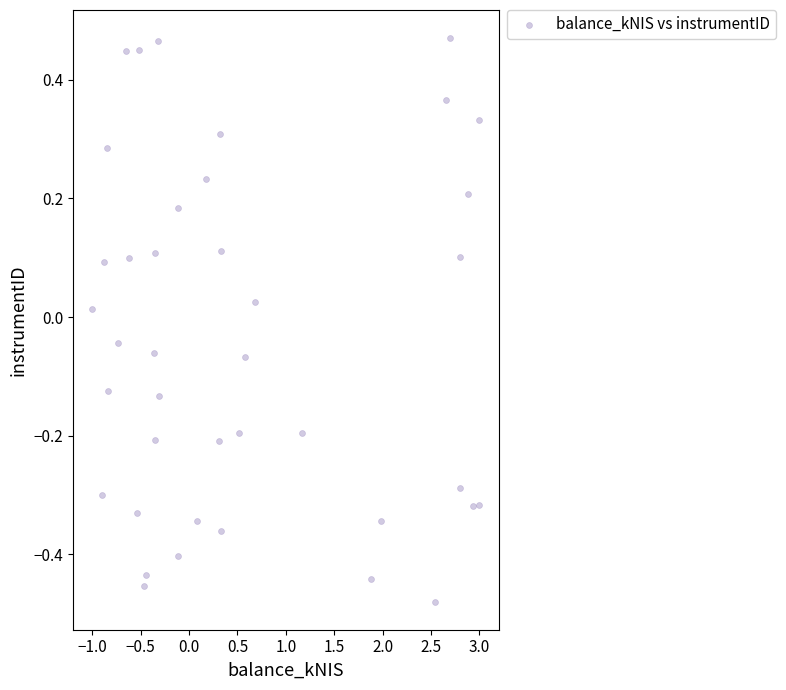

What is the range of X values (max minus min)?

4.0